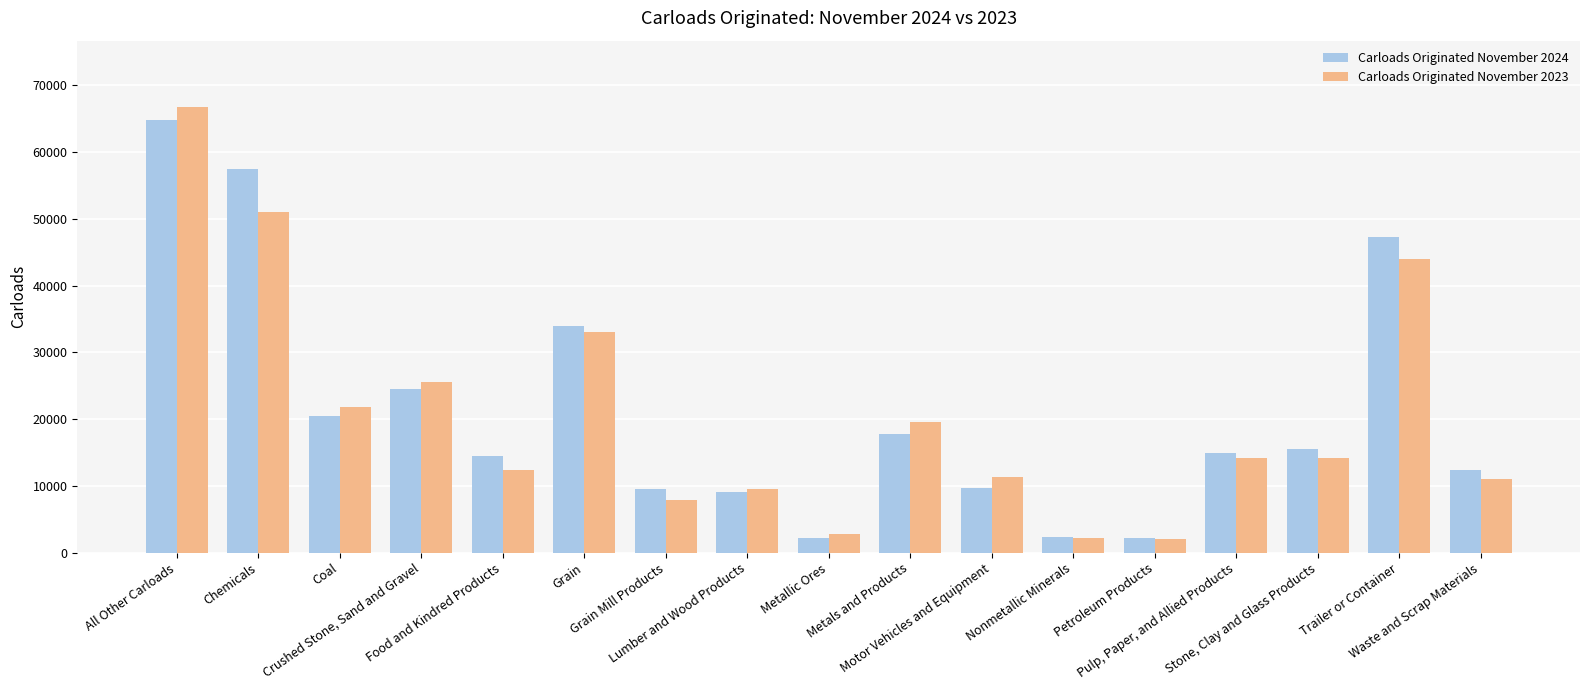

Is the value of Carloads Originated November 2024 at Chemicals greater than the value of Carloads Originated November 2023 at Grain?

Yes